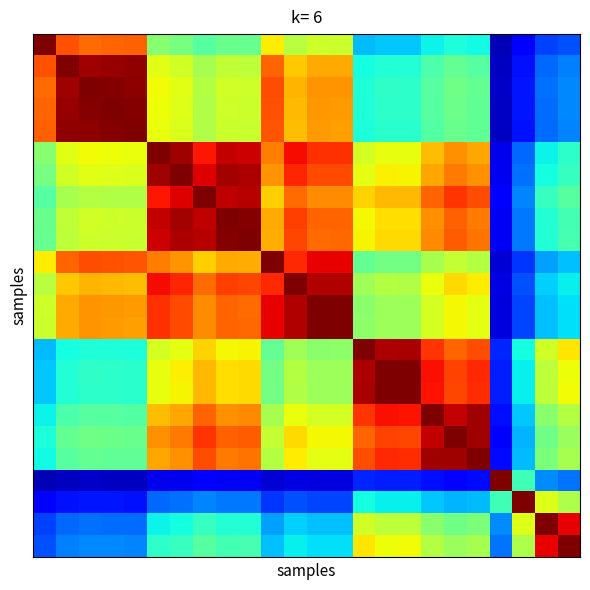

Count the number of data series in this chart.

24